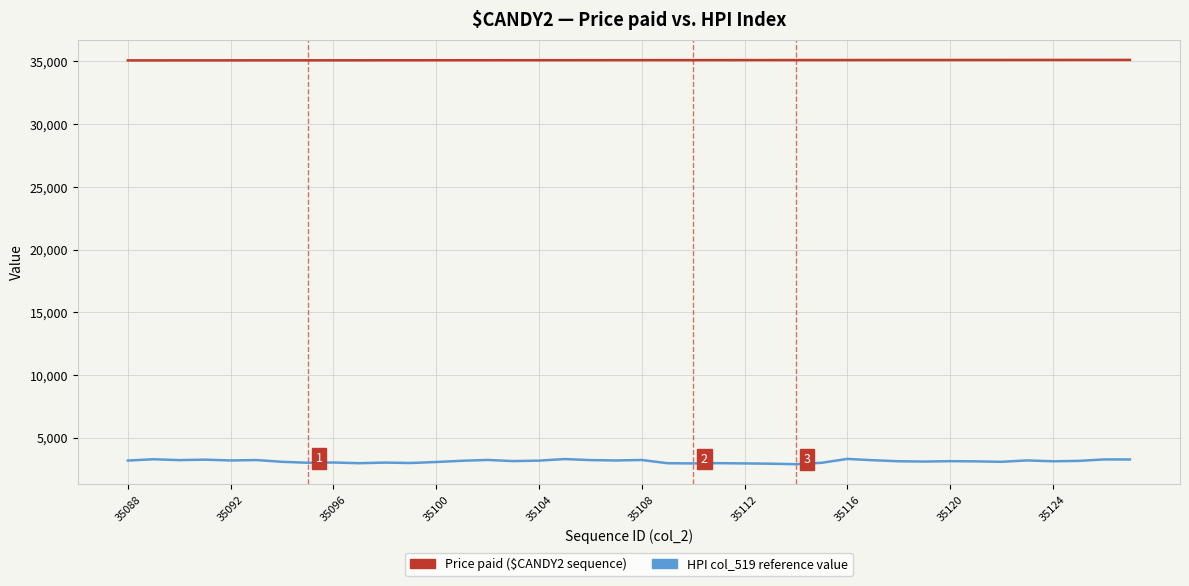

How many lines are shown in the chart?

2